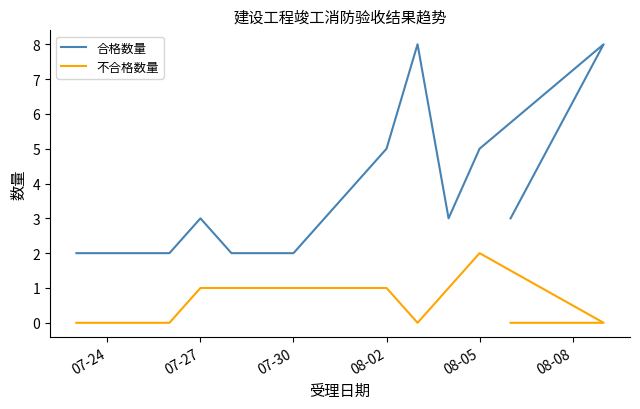

What is the average value of the 合格数量 series?

4